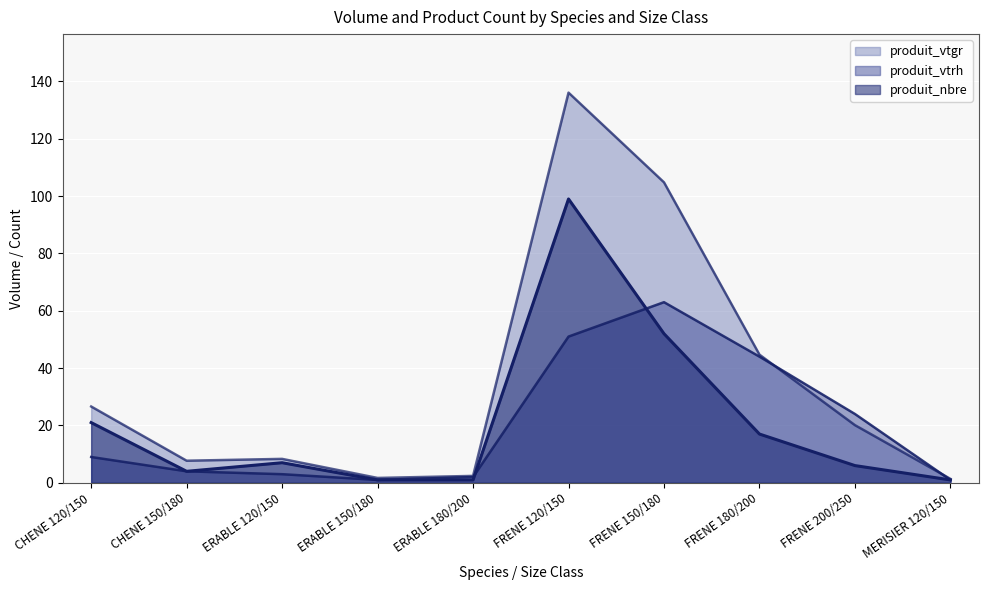

Does the chart display data point markers on the line(s)?

No